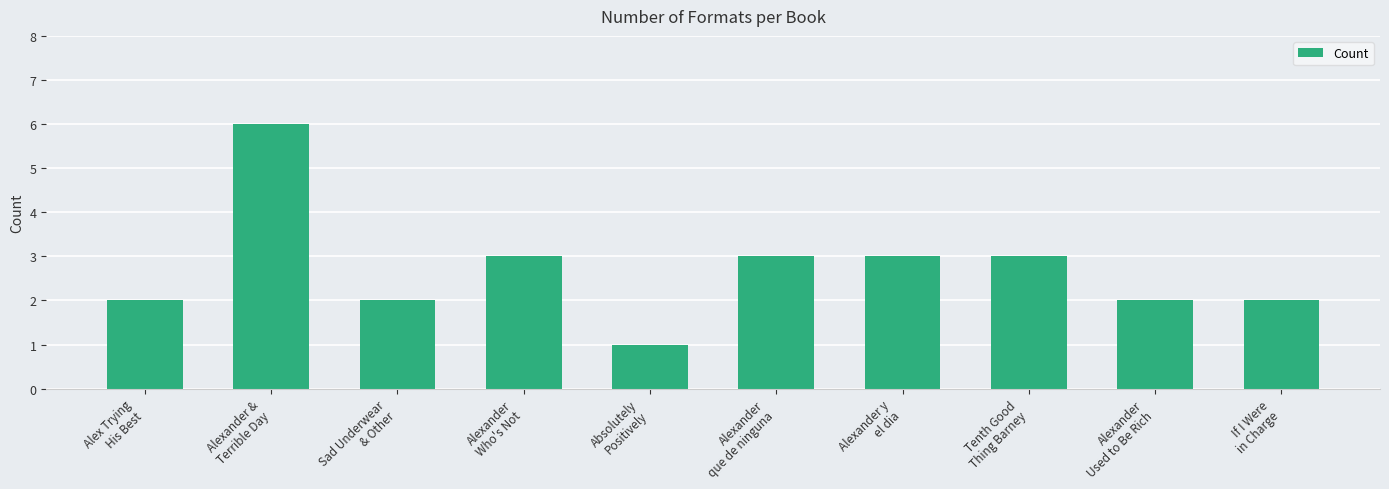

What is the label of the 4th bar from the right?

Alexander y
el dia